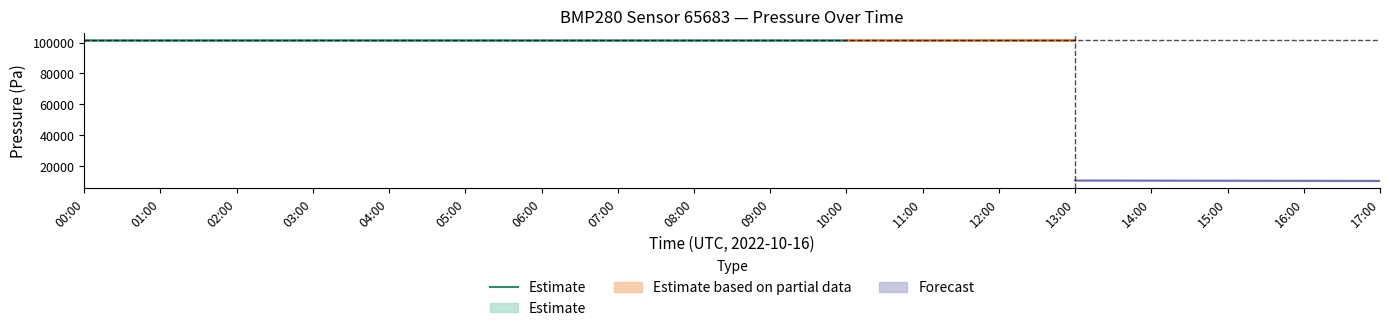

Which category has the lowest value across all series?

08:00